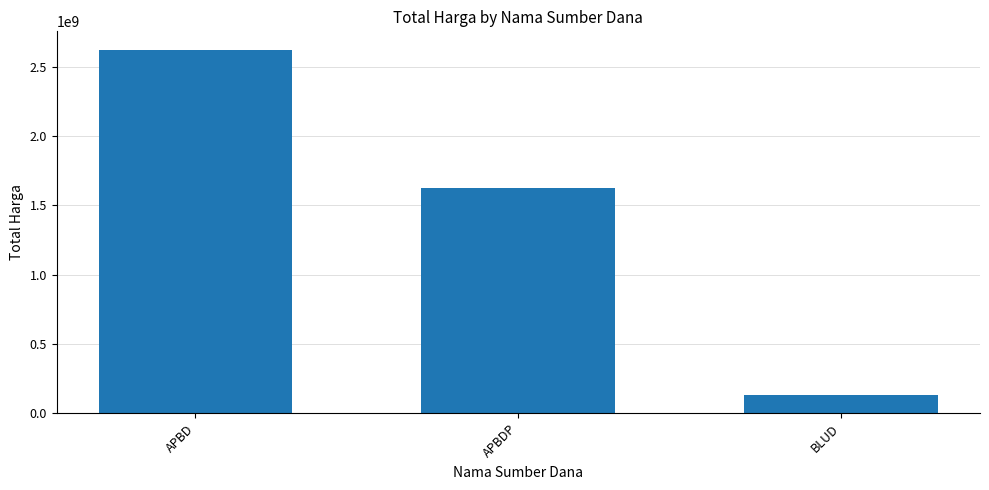

List the labels in order of value, smallest first.

BLUD, APBDP, APBD